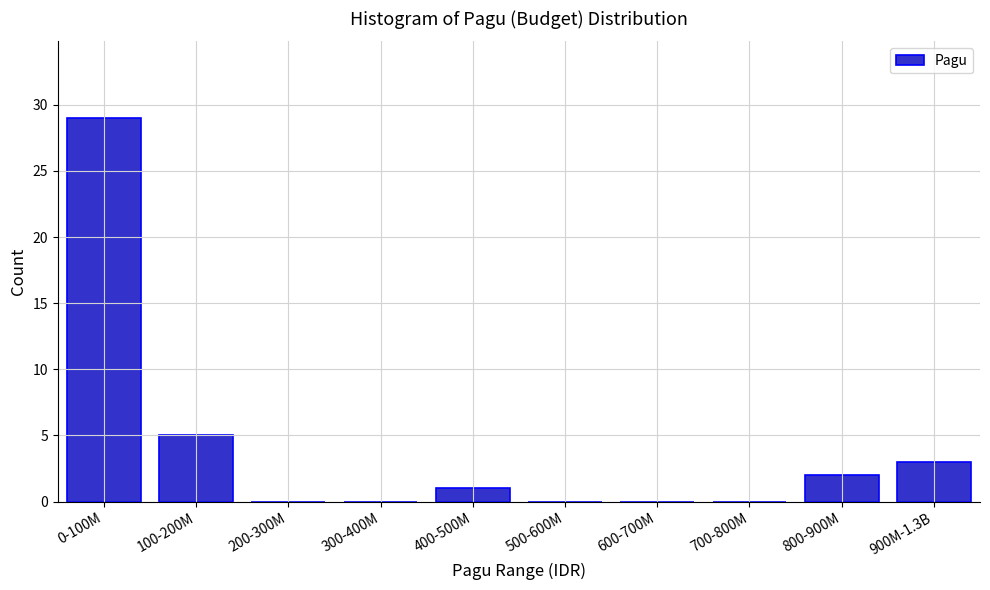

Reading left to right, transcribe all the data shown in this chart.

0-100M=29	100-200M=5	200-300M=0	300-400M=0	400-500M=1	500-600M=0	600-700M=0	700-800M=0	800-900M=2	900M-1.3B=3